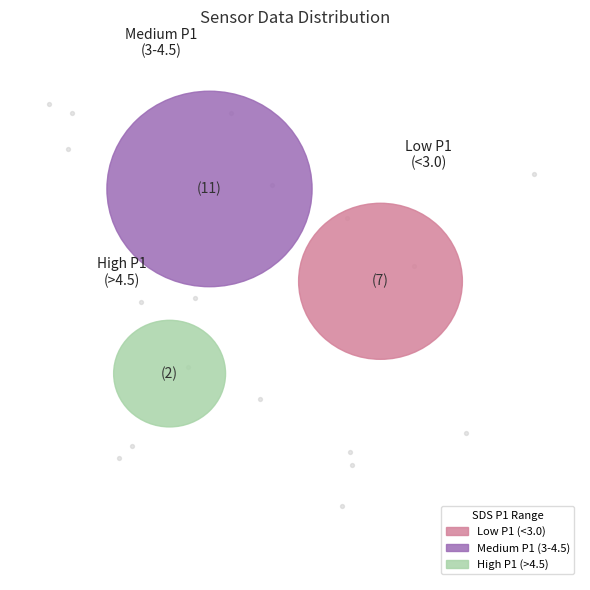

Is 28 the majority of the pie?

No